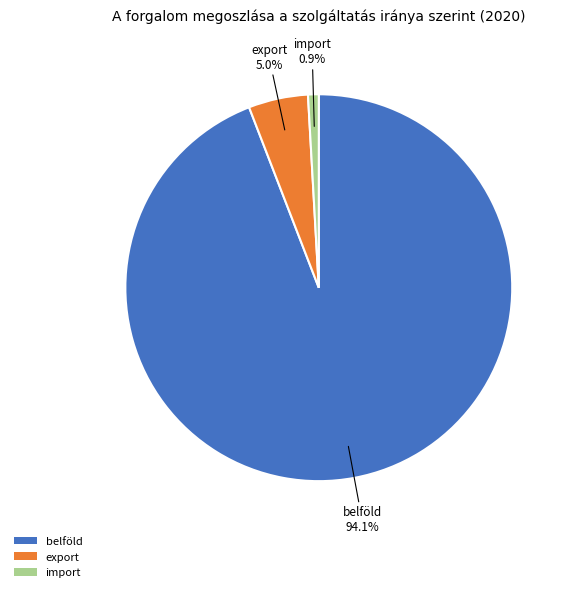

To the nearest percent, what portion does belföld represent?

94%